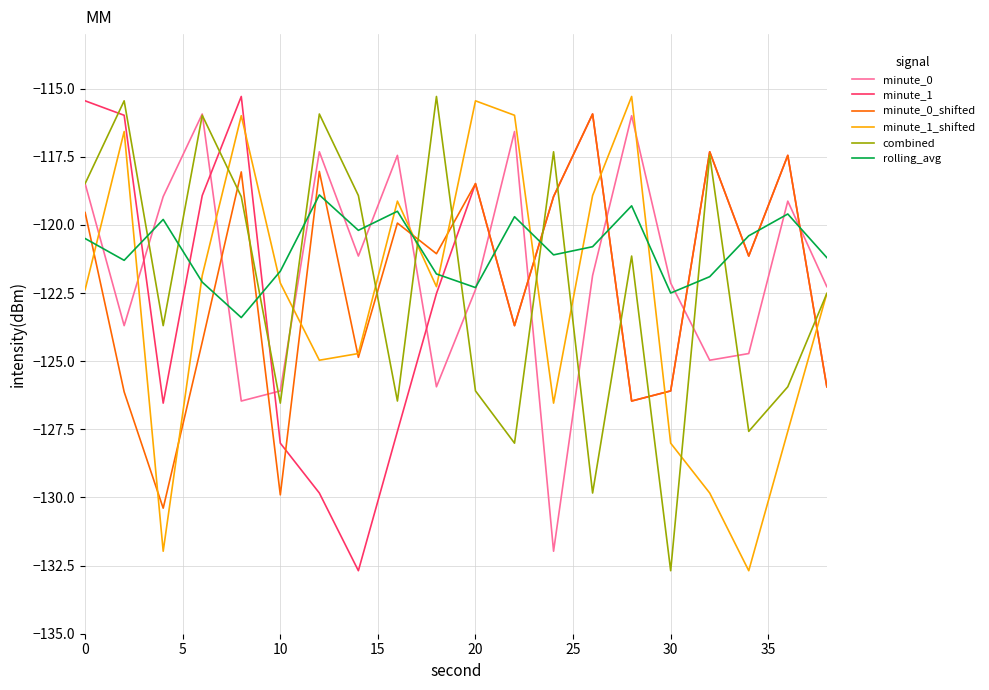

Which series ends up on top after the final intersection of rolling_avg and minute_0_shifted?

rolling_avg